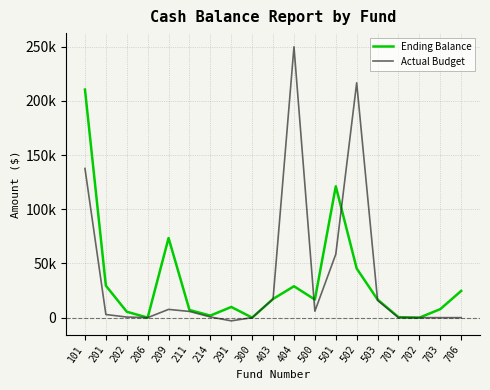

The value of Ending Balance at 403 is 17264.0. True or false?

True